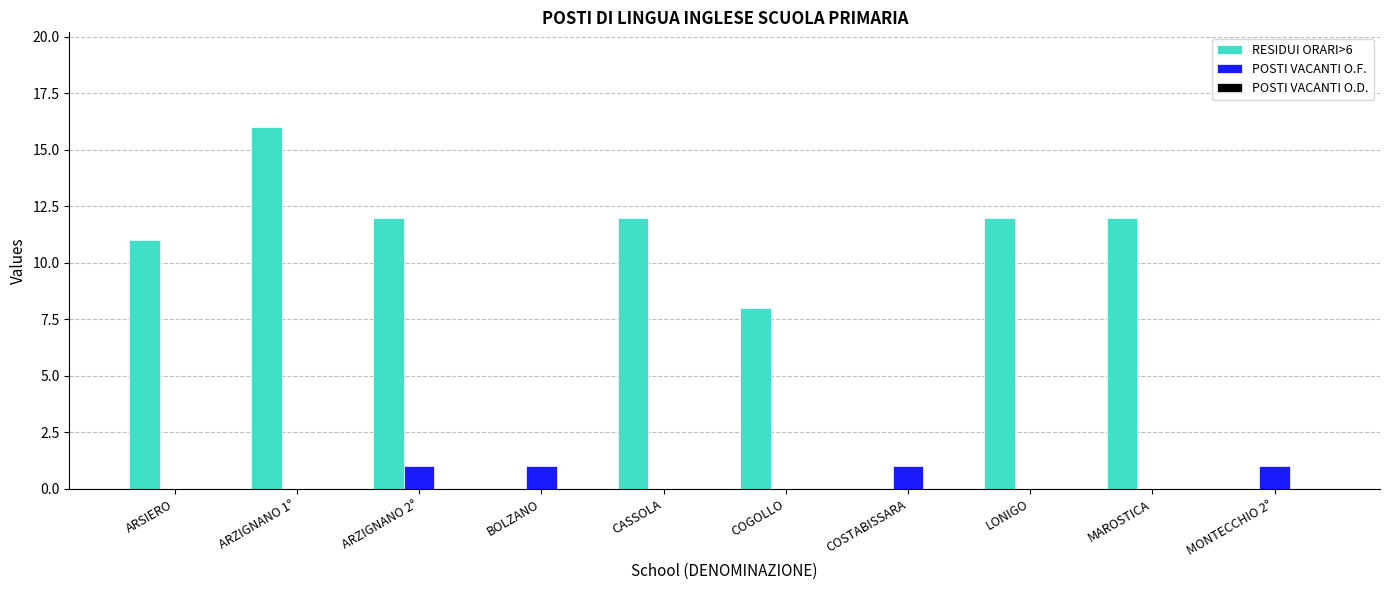

Is it true that RESIDUI ORARI>6 equals 0 at MONTECCHIO 2°?

True